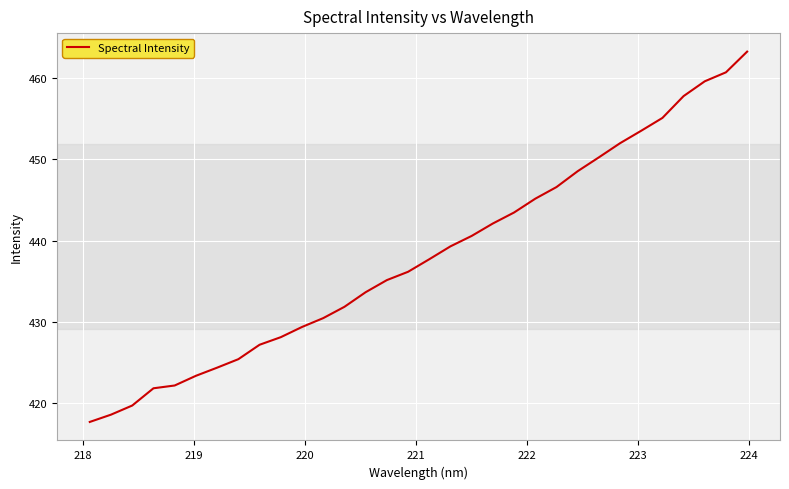

What is the difference between the maximum and minimum values?

45.5